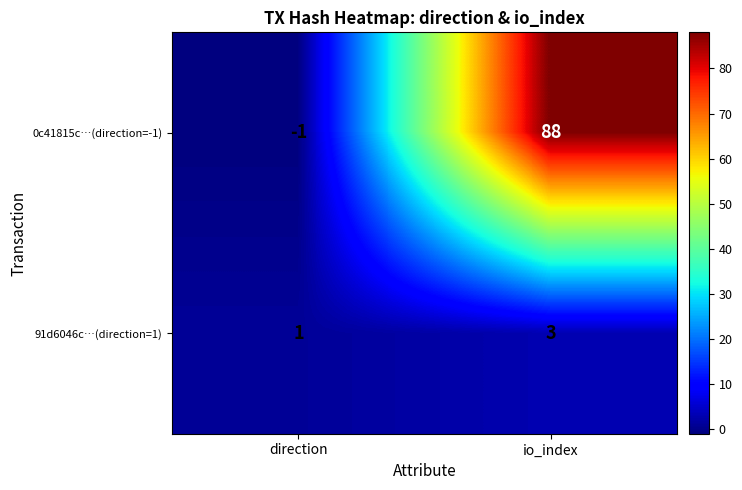

The 0c41815c…(direction=-1) series shows -1 at direction. True or false?

True